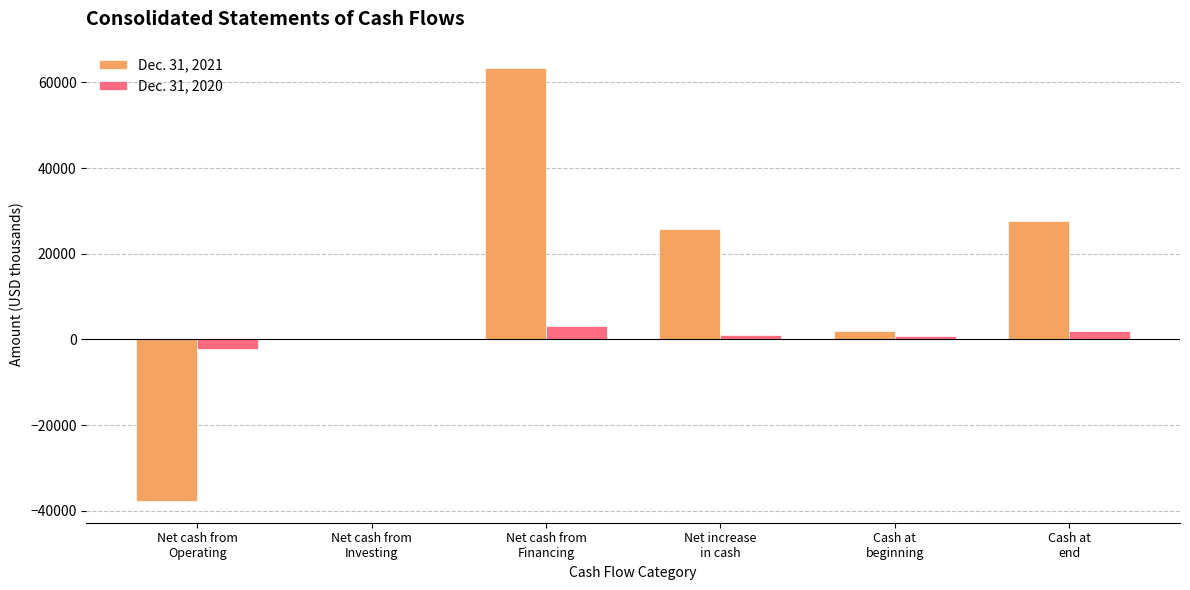

How many categories are shown in the chart?

6